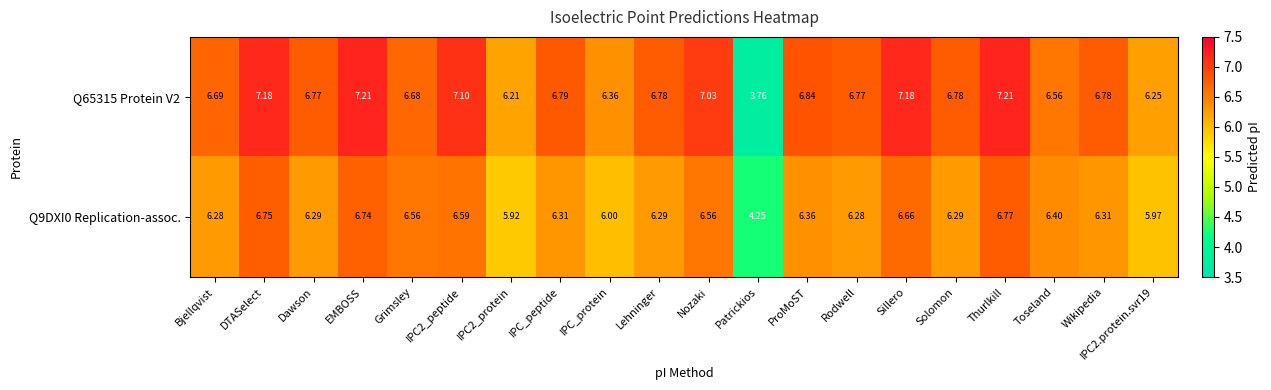

Where does the Q9DXI0 Replication-assoc. series first go above 6?

Bjellqvist